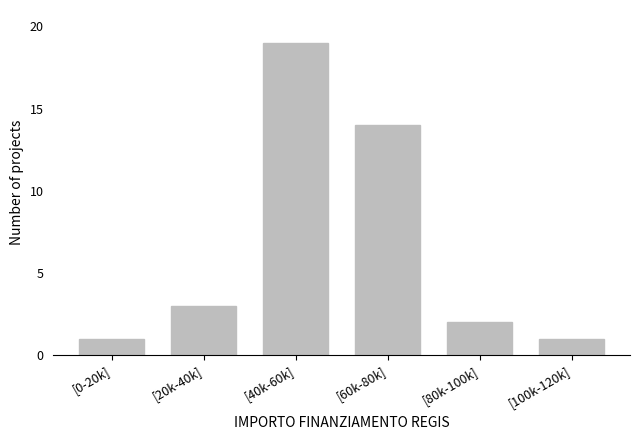

Reading left to right, list all the values displayed in this chart.

1	3	19	14	2	1